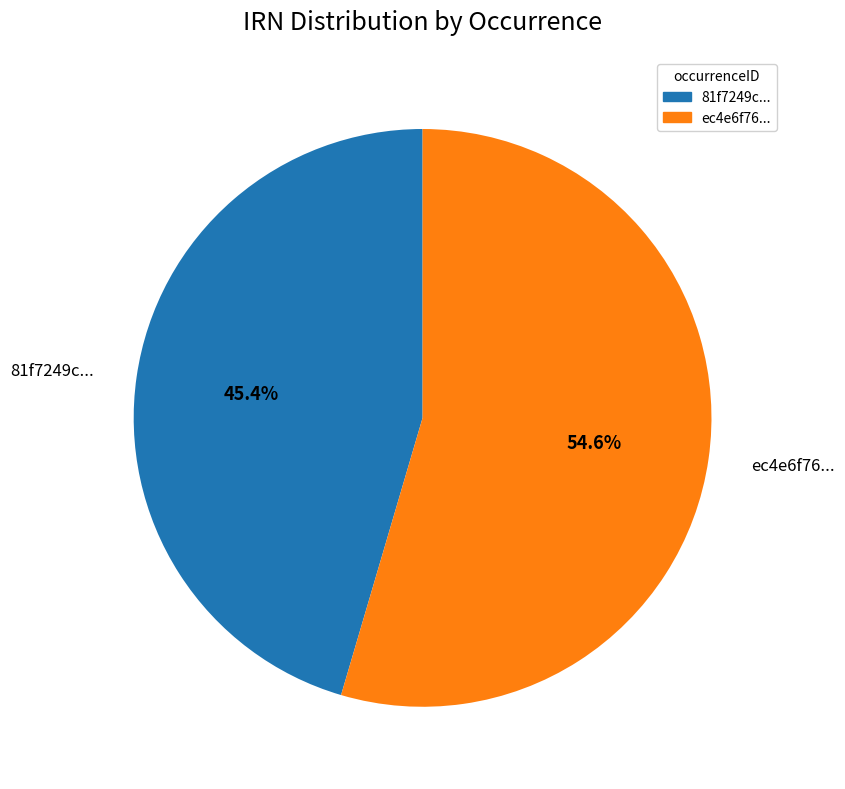

To the nearest percent, what is the difference between the largest and smallest slice percentages?

9%